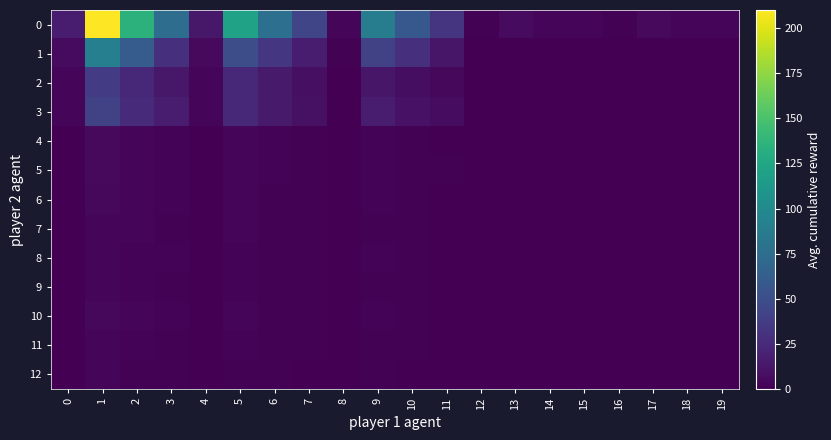

Rank the series at 15 from lowest to highest value.

4, 2, 12, 5, 8, 6, 9, 7, 11, 10, 3, 1, 0